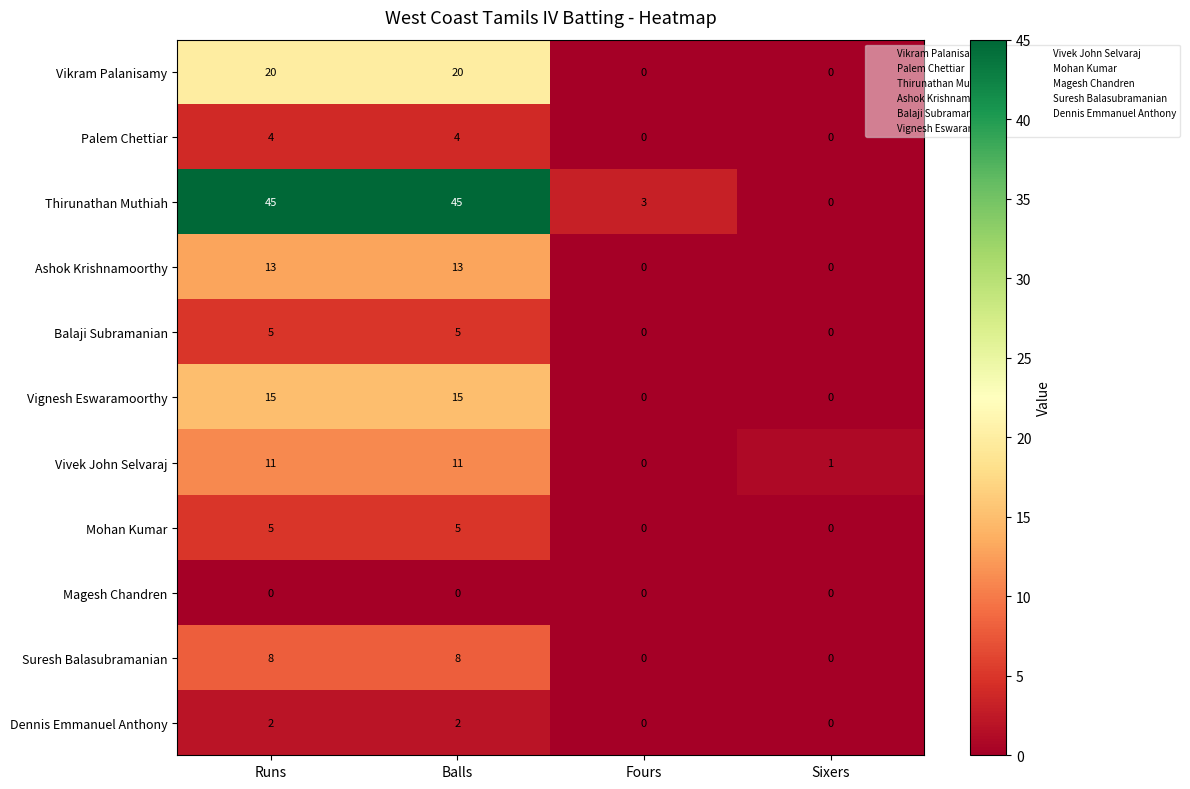

Is it true that Balaji Subramanian equals 5 at Balls?

True